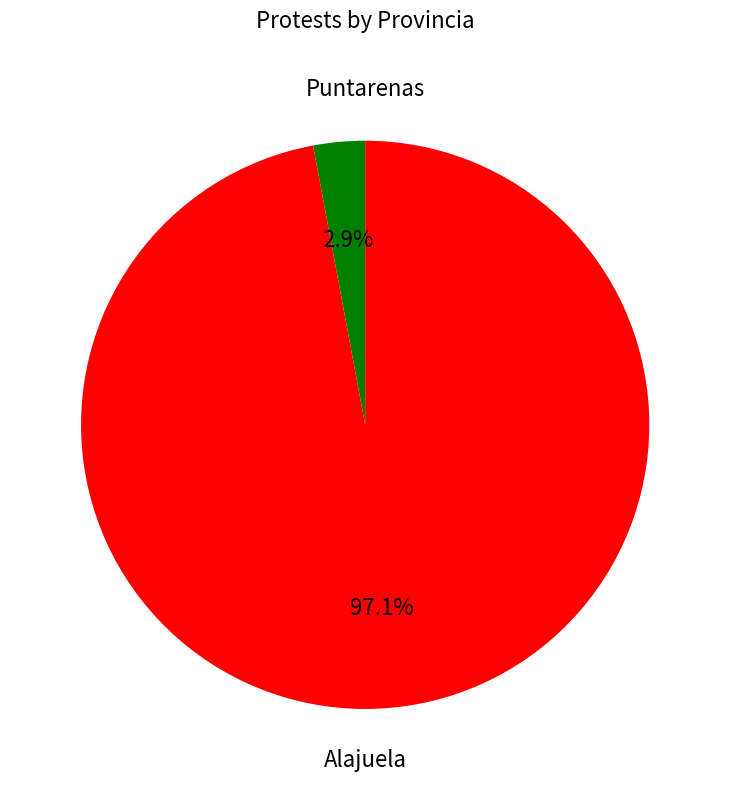

How many slices are in this pie chart?

2